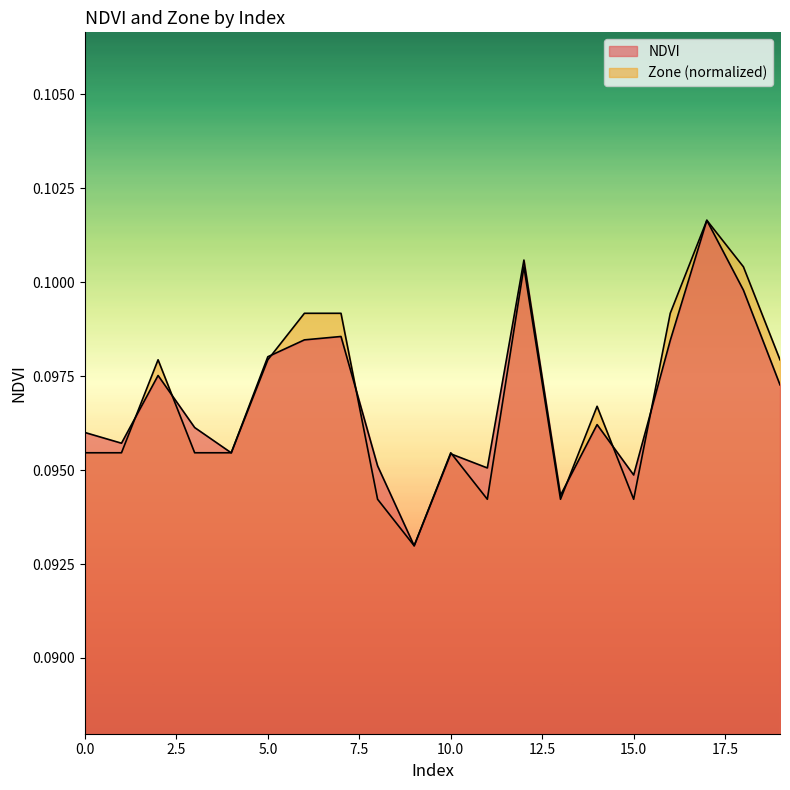

Reading right to left, list all the values displayed in this chart.

NDVI: 0.1	0.1	0.1	0.1	0.1	0.1	0.1	0.1	0.1	0.1	0.1	0.1	0.1	0.1	0.1	0.1	0.1	0.1	0.1	0.1
Zone: 0.1	0.1	0.1	0.1	0.1	0.1	0.1	0.1	0.1	0.1	0.1	0.1	0.1	0.1	0.1	0.1	0.1	0.1	0.1	0.1